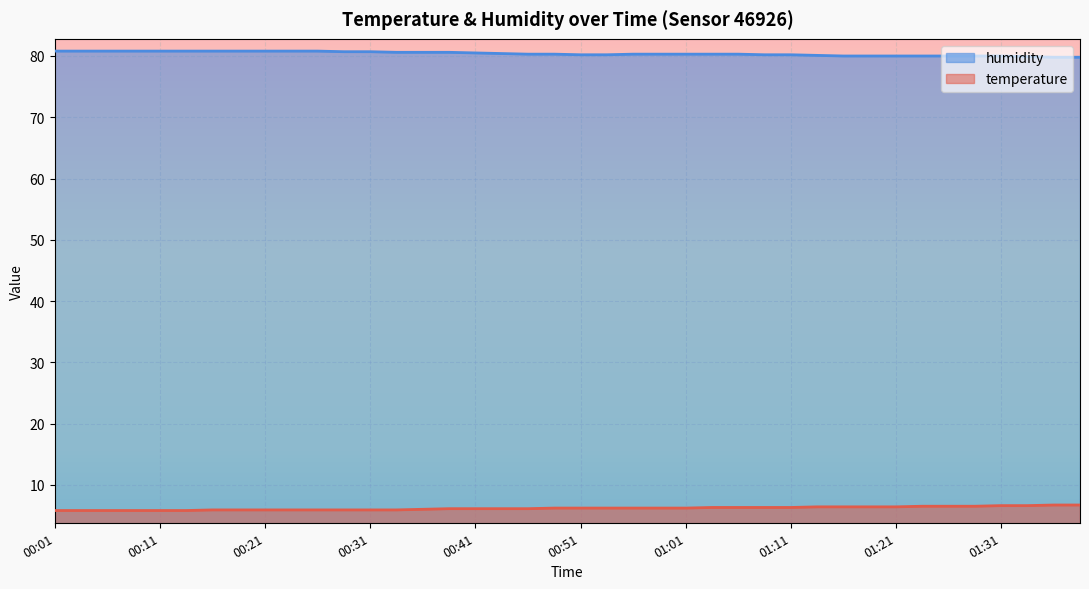

Read the temperature value at 00:39.

6.1